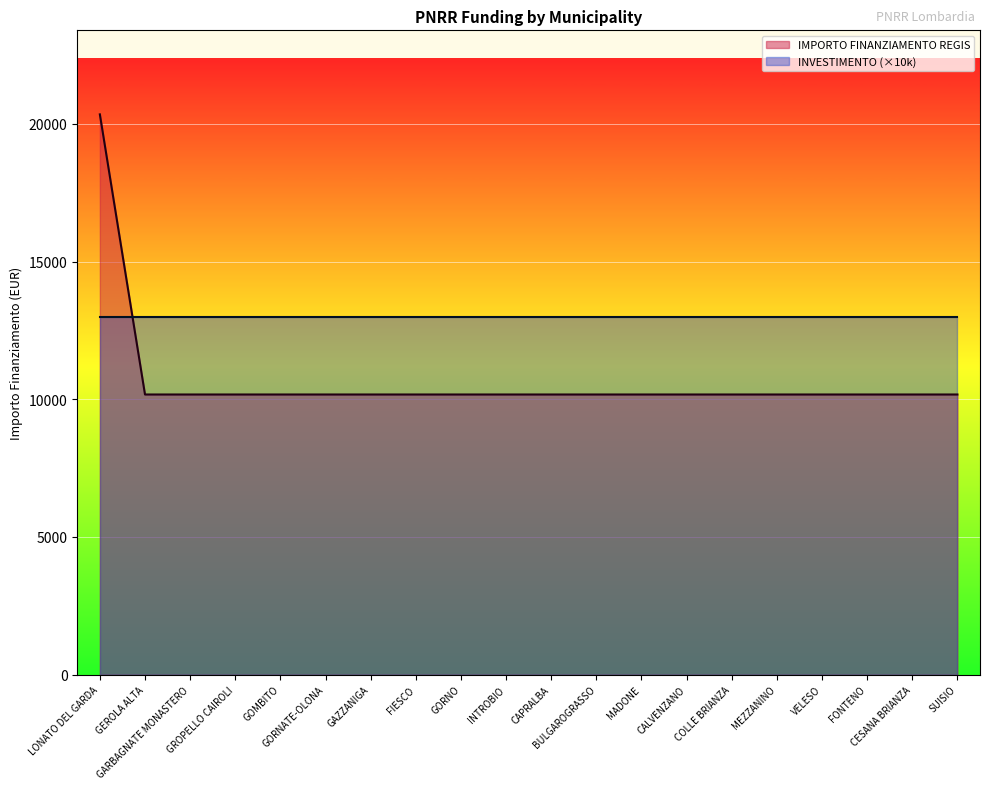

What is the value of the 12th point from the left?

10172